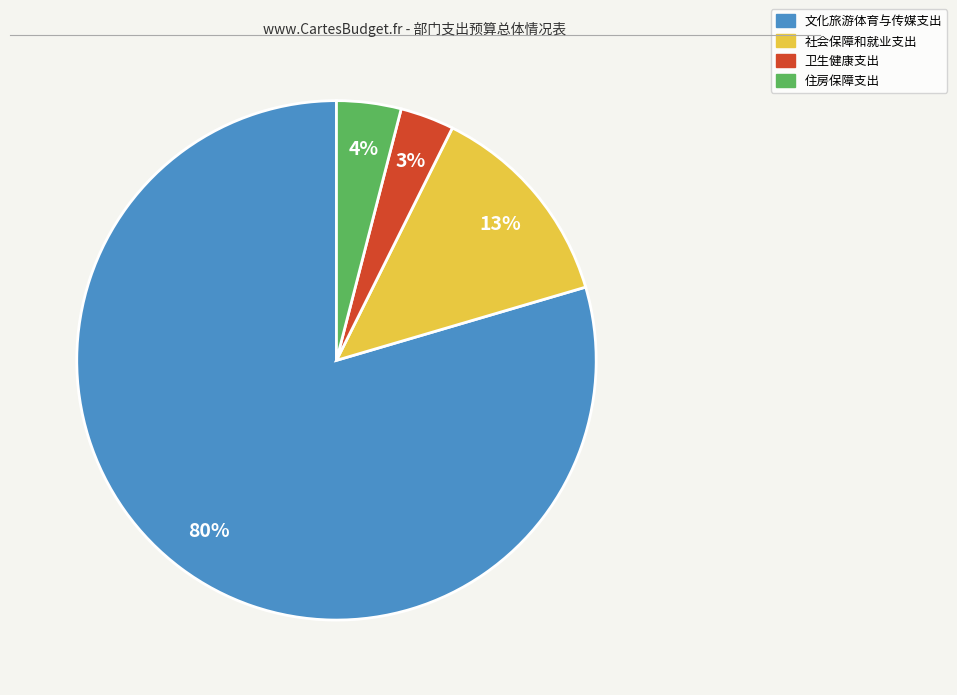

Is it true that 住房保障支出 is 11% of the pie?

False